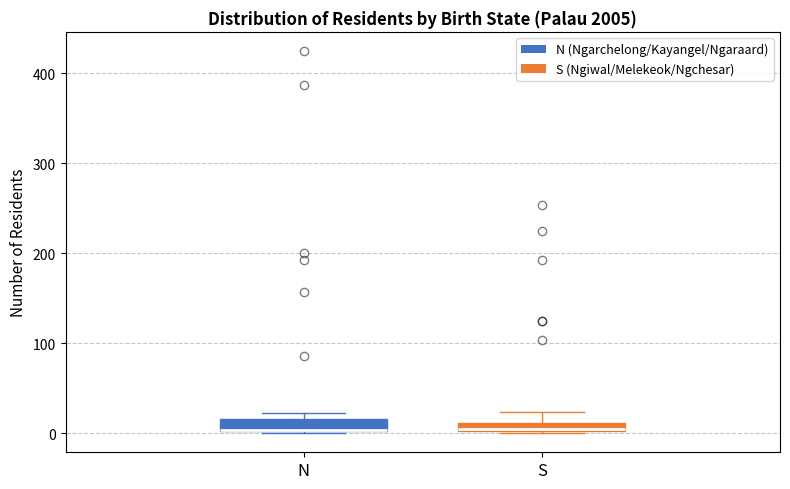

Where is the upper edge of the box for S on the y-axis? The values are not printed on the chart, so give them approximately, as read against the axis.

10